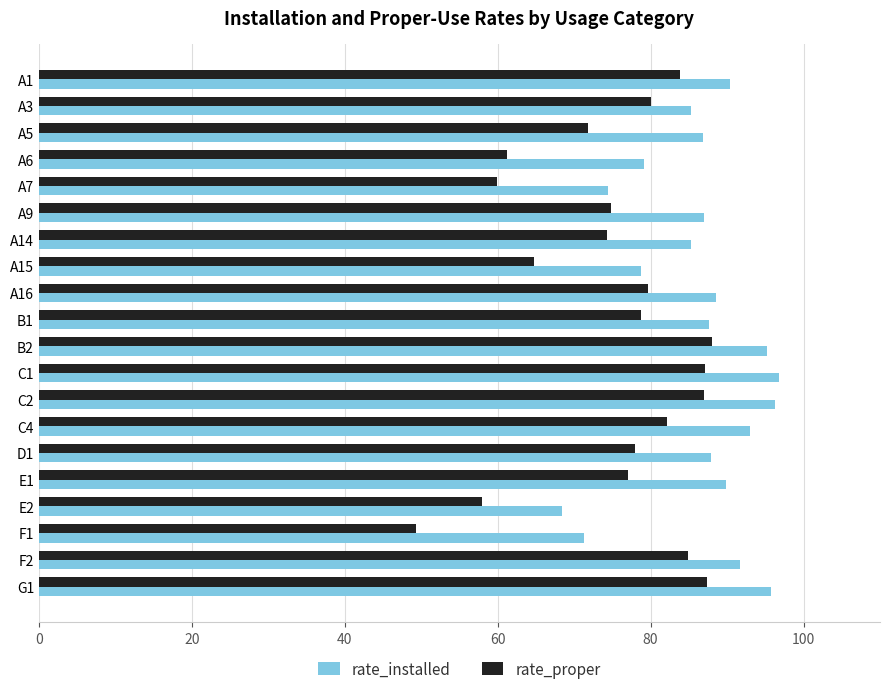

At E2, list the series in order from smallest to largest.

rate_proper, rate_installed